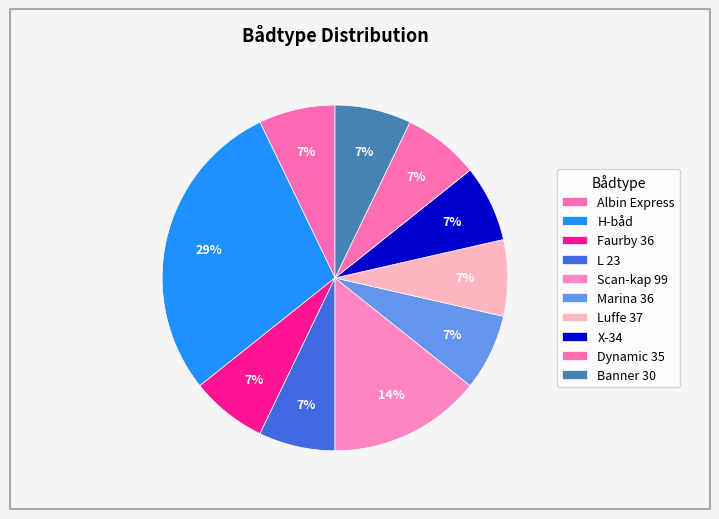

To the nearest percent, what is the combined percentage of L 23 and X-34?

14%